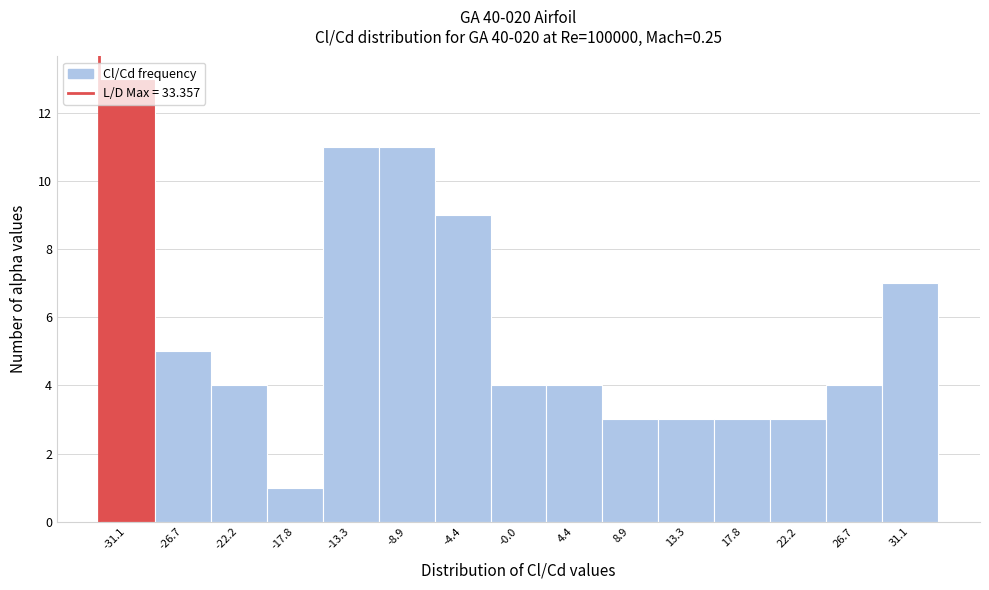

Reading left to right, list every bar in this chart as the range it spans on the x-axis followed by its height. Neither the bar edges nor the heights are printed on the chart, so give them approximately, as read against the axes.

-33.5 to -29.0: 13
-29.0 to -24.5: 5
-24.5 to -20.0: 4
-20.0 to -15.5: 1
-15.5 to -11.0: 11
-11.0 to -6.5: 11
-6.5 to -2.0: 9
-2.0 to 2.0: 4
2.0 to 6.5: 4
6.5 to 11.0: 3
11.0 to 15.5: 3
15.5 to 20.0: 3
20.0 to 24.5: 3
24.5 to 29.0: 4
29.0 to 33.5: 7